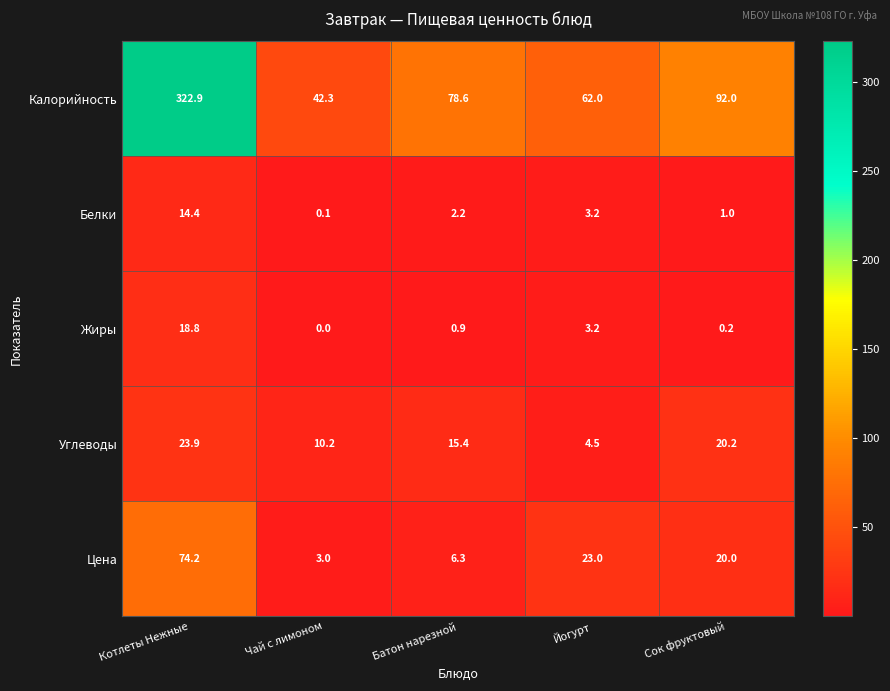

At how many categories does at least one series exceed 312?

1